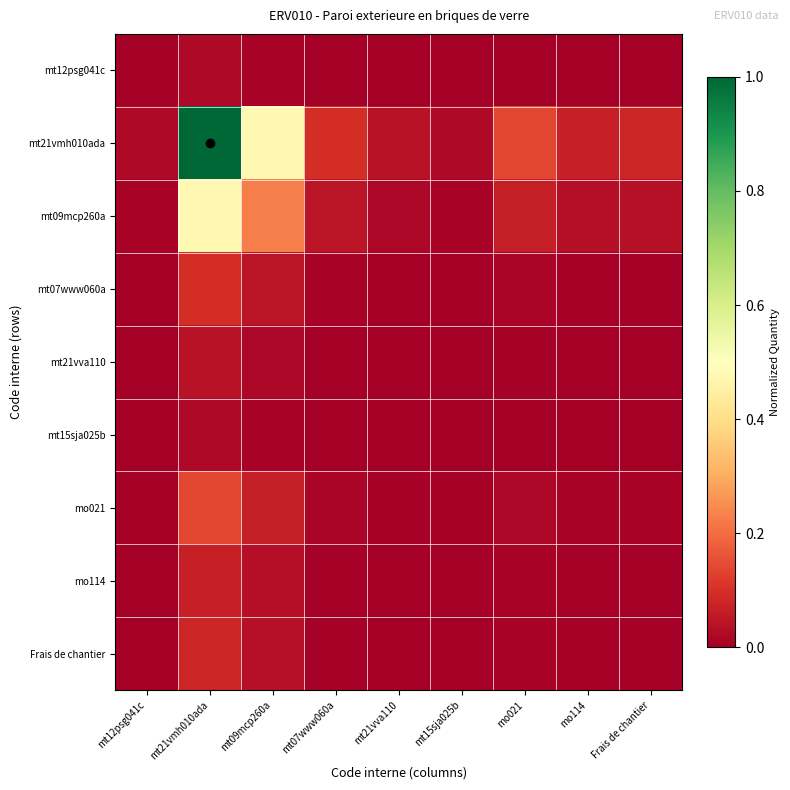

Reading right to left, what are all the values shown in this chart?

mt12psg041c: Frais de chantier=0.0	mo114=0.0	mo021=0.0	mt15sja025b=0.0	mt21vva110=0.0	mt07www060a=0.0	mt09mcp260a=0.0	mt21vmh010ada=0.0	mt12psg041c=0.0
mt21vmh010ada: Frais de chantier=0.1	mo114=0.1	mo021=0.1	mt15sja025b=0.0	mt21vva110=0.0	mt07www060a=0.1	mt09mcp260a=0.5	mt21vmh010ada=1.0	mt12psg041c=0.0
mt09mcp260a: Frais de chantier=0.0	mo114=0.0	mo021=0.1	mt15sja025b=0.0	mt21vva110=0.0	mt07www060a=0.0	mt09mcp260a=0.2	mt21vmh010ada=0.5	mt12psg041c=0.0
mt07www060a: Frais de chantier=0.0	mo114=0.0	mo021=0.0	mt15sja025b=0.0	mt21vva110=0.0	mt07www060a=0.0	mt09mcp260a=0.0	mt21vmh010ada=0.1	mt12psg041c=0.0
mt21vva110: Frais de chantier=0.0	mo114=0.0	mo021=0.0	mt15sja025b=0.0	mt21vva110=0.0	mt07www060a=0.0	mt09mcp260a=0.0	mt21vmh010ada=0.0	mt12psg041c=0.0
mt15sja025b: Frais de chantier=0.0	mo114=0.0	mo021=0.0	mt15sja025b=0.0	mt21vva110=0.0	mt07www060a=0.0	mt09mcp260a=0.0	mt21vmh010ada=0.0	mt12psg041c=0.0
mo021: Frais de chantier=0.0	mo114=0.0	mo021=0.0	mt15sja025b=0.0	mt21vva110=0.0	mt07www060a=0.0	mt09mcp260a=0.1	mt21vmh010ada=0.1	mt12psg041c=0.0
mo114: Frais de chantier=0.0	mo114=0.0	mo021=0.0	mt15sja025b=0.0	mt21vva110=0.0	mt07www060a=0.0	mt09mcp260a=0.0	mt21vmh010ada=0.1	mt12psg041c=0.0
Frais de chantier: Frais de chantier=0.0	mo114=0.0	mo021=0.0	mt15sja025b=0.0	mt21vva110=0.0	mt07www060a=0.0	mt09mcp260a=0.0	mt21vmh010ada=0.1	mt12psg041c=0.0